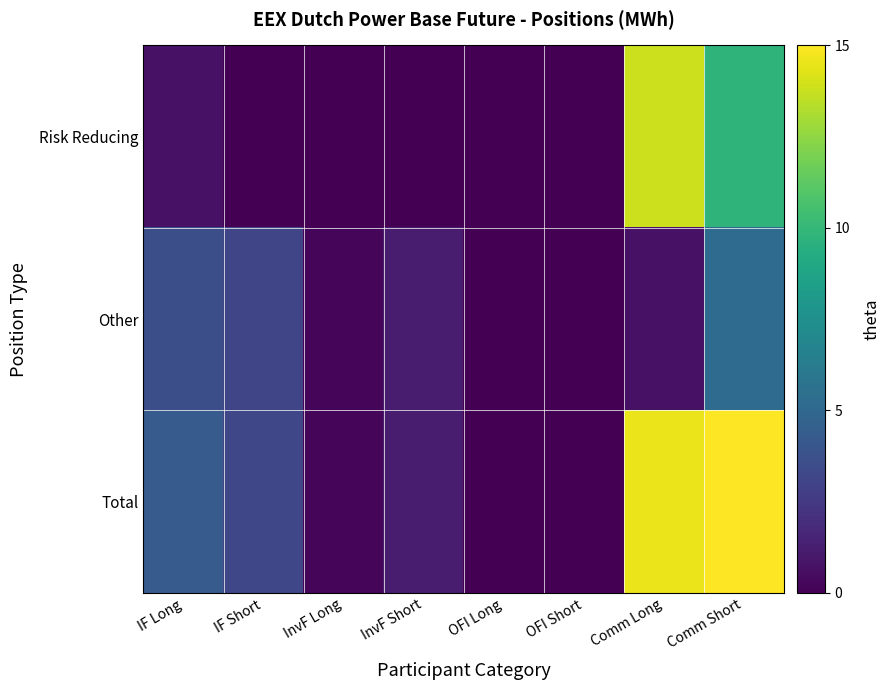

How many distinct data groups are displayed?

3